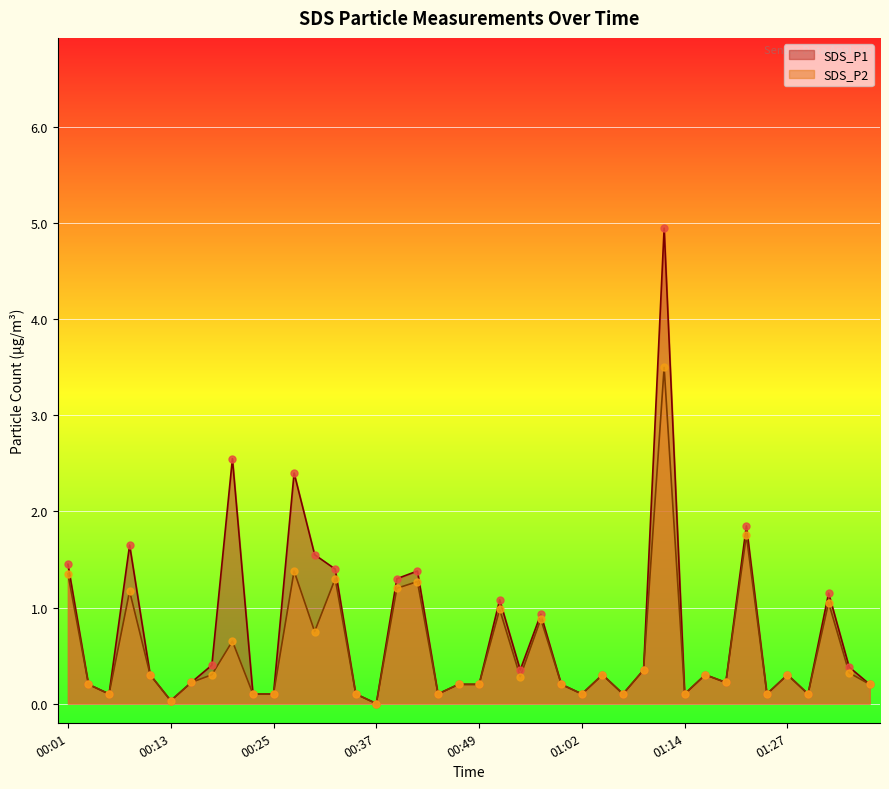

At how many categories does at least one series exceed 1?

12